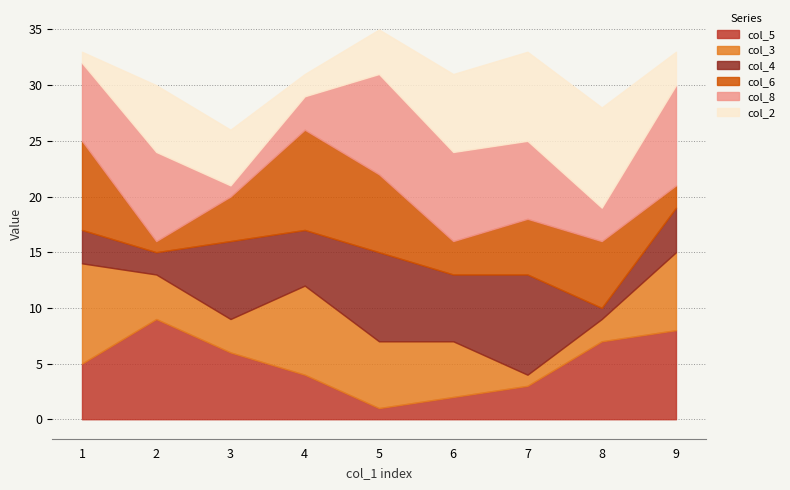

Which label corresponds to the largest value in the chart?

2